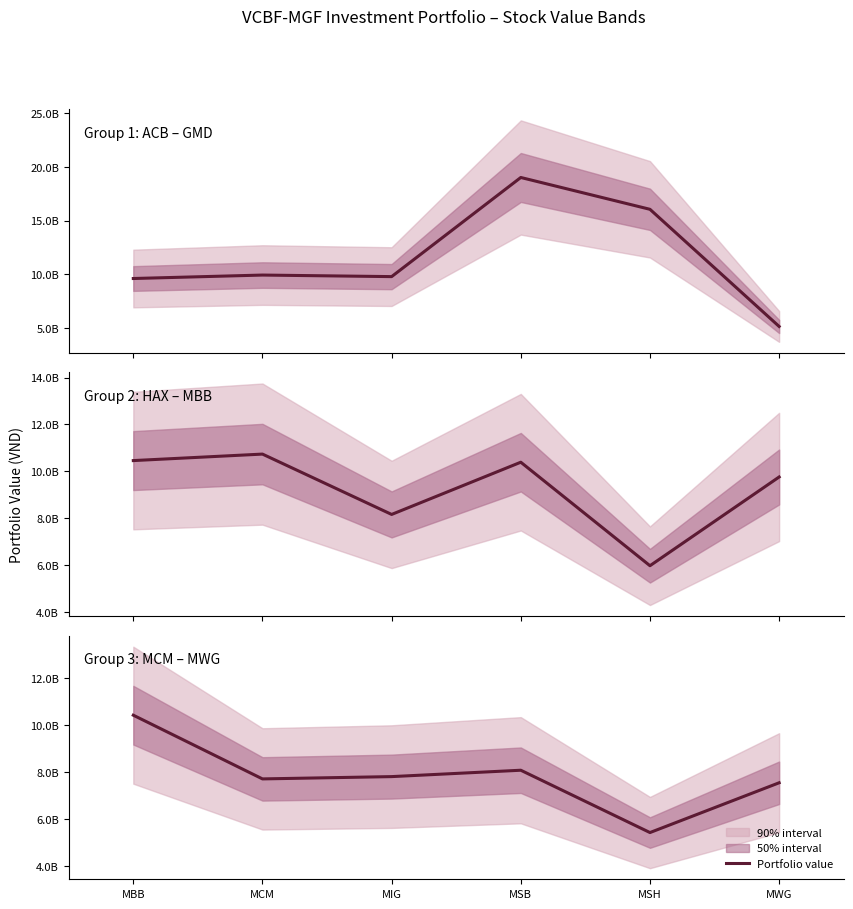

What is the label of the 6th point from the right?

MBB